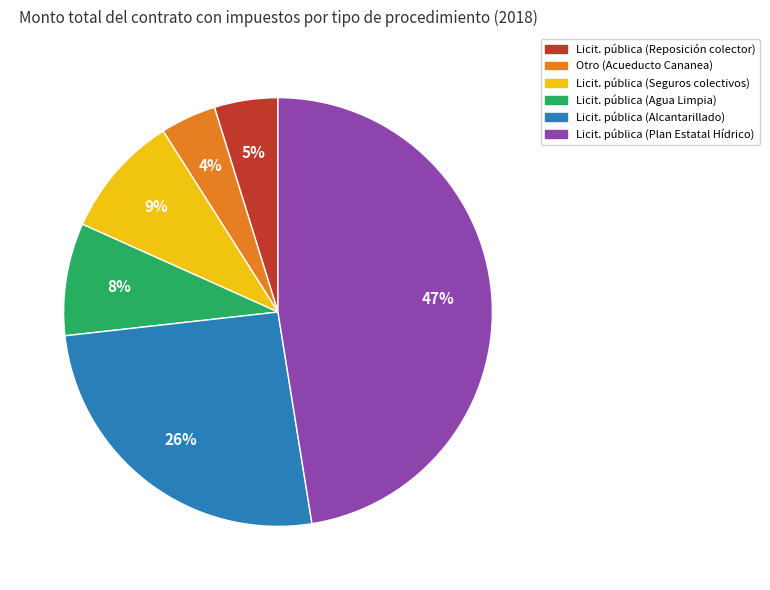

To the nearest percent, what is the difference between the largest and smallest slice percentages?

43%